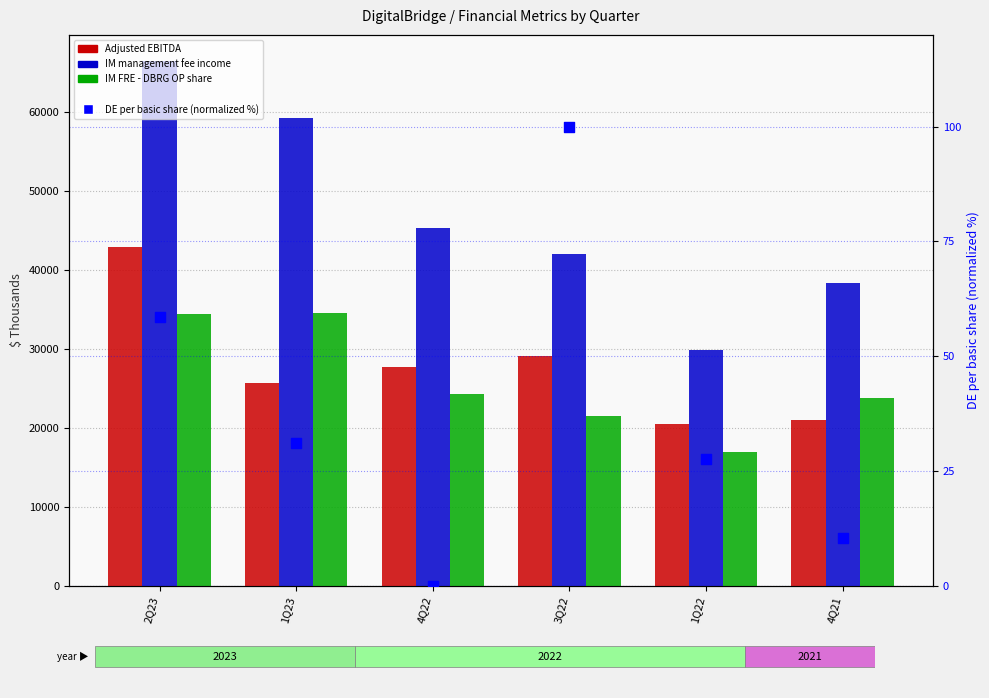

At how many categories does at least one series exceed 47598?

2